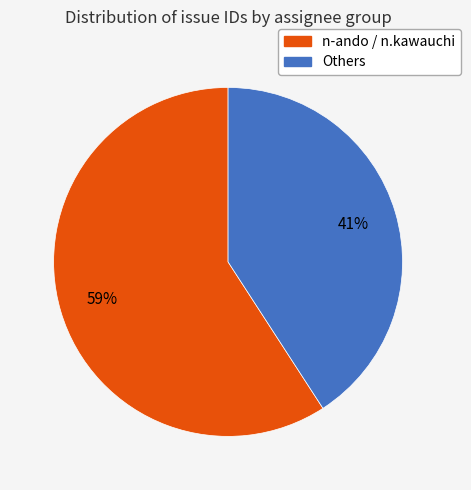

Is there a majority slice in this chart?

Yes